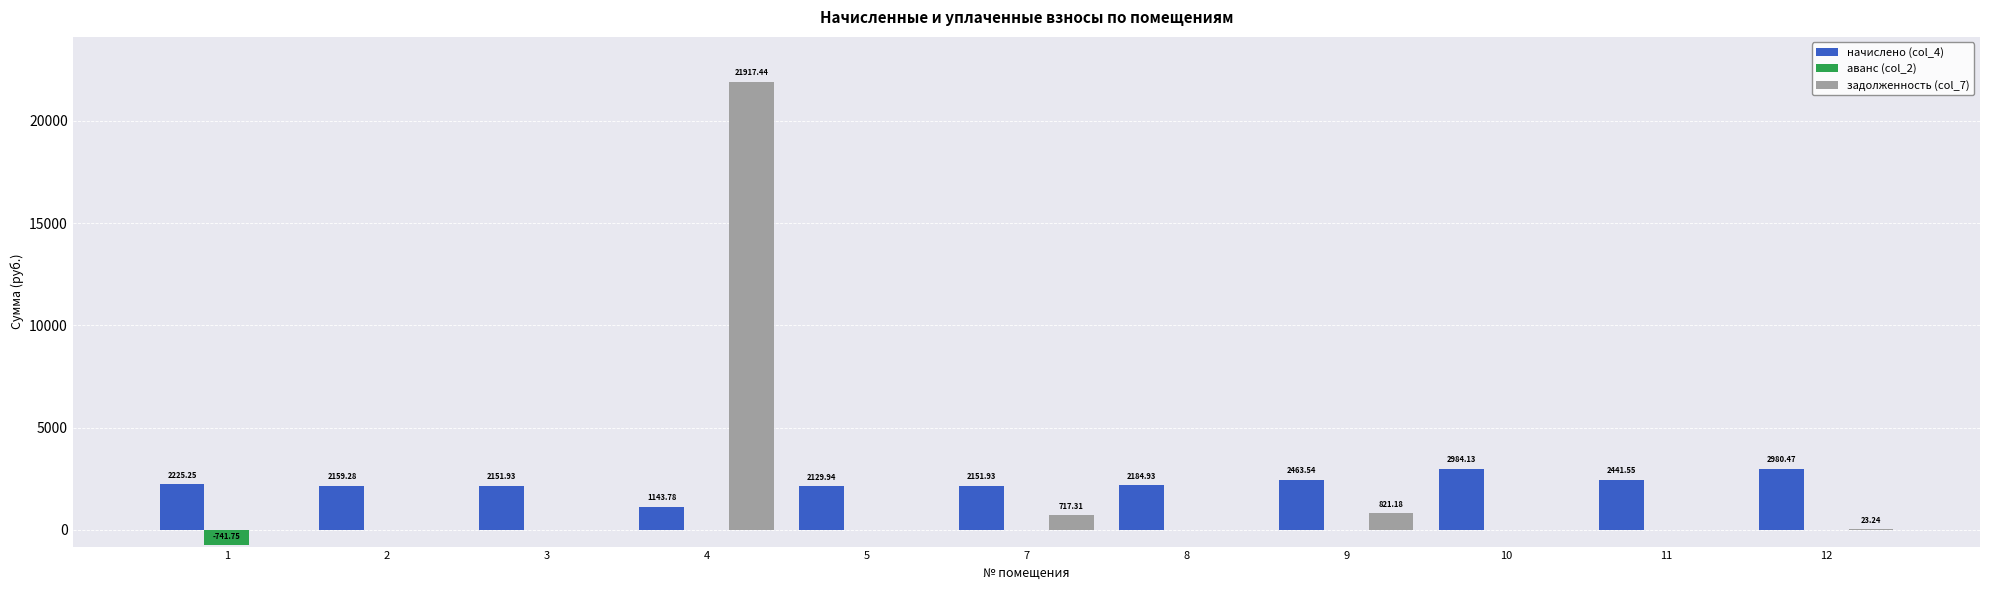

How many groups of bars are there?

11